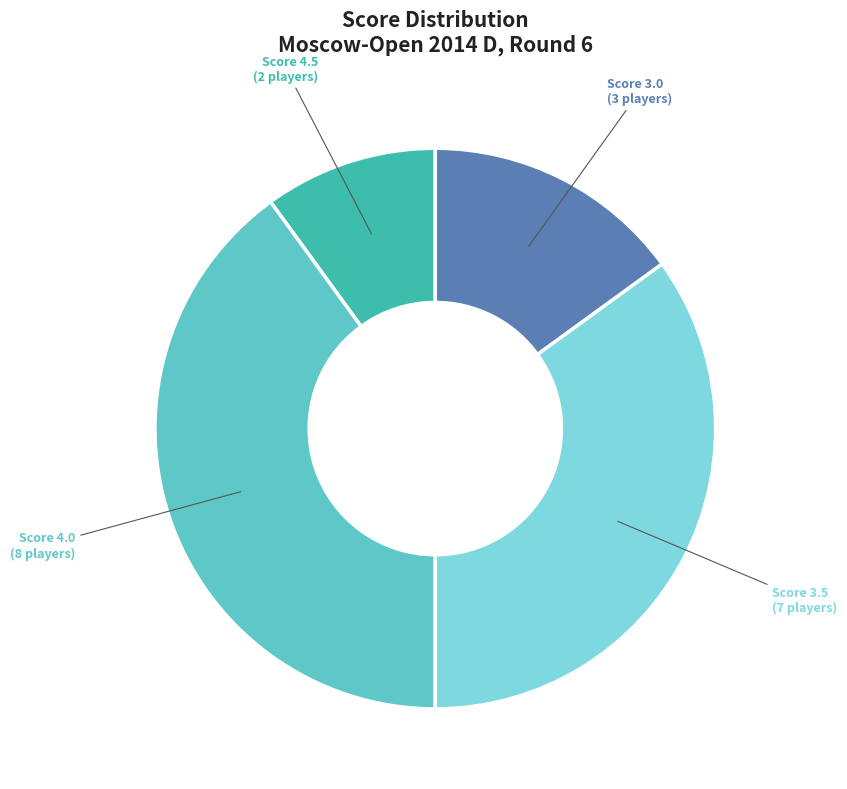

Approximately how many times larger is the value at Score 4.0 (8 players) compared to Score 4.5 (2 players)?

4.0